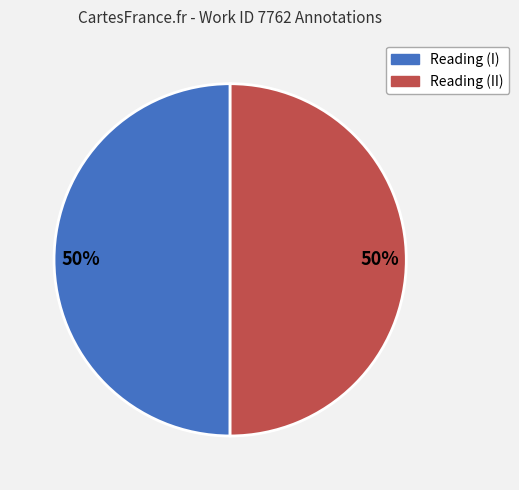

To the nearest percent, what is the average slice percentage?

50%